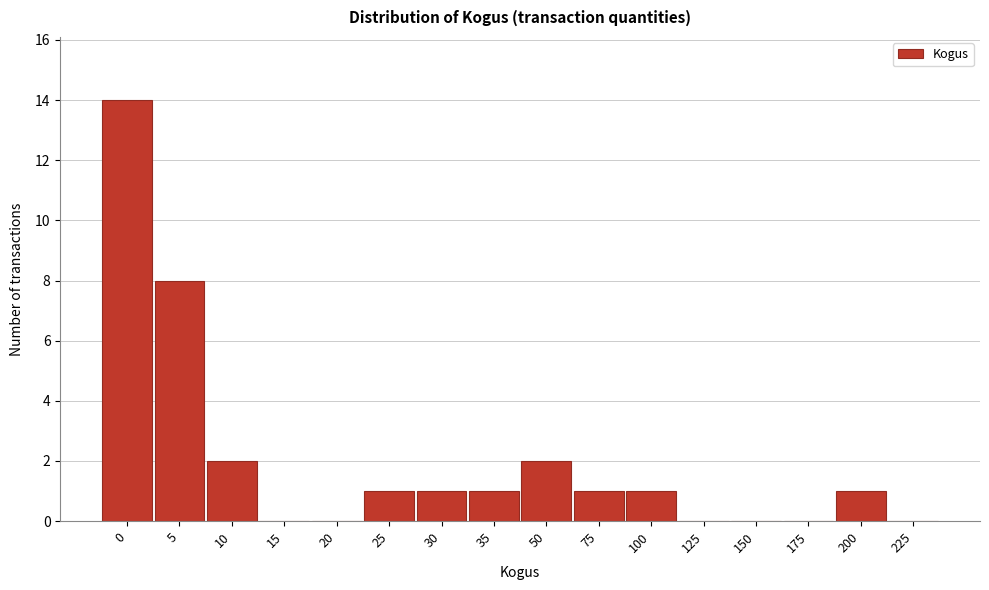

Reading right to left, extract all data points from this chart.

225=0	200=1	175=0	150=0	125=0	100=1	75=1	50=2	35=1	30=1	25=1	20=0	15=0	10=2	5=8	0=14